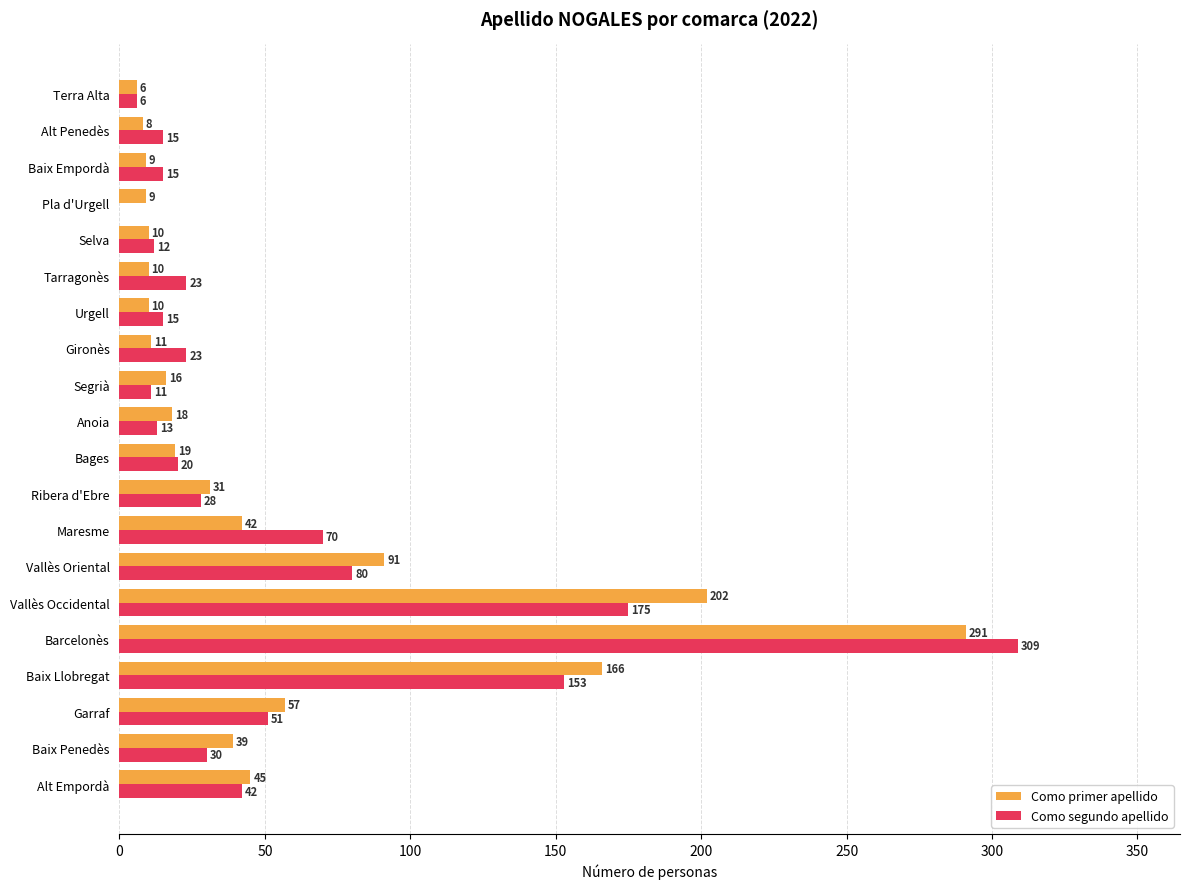

Where is Como primer apellido nearest to the value 148?

Baix Llobregat